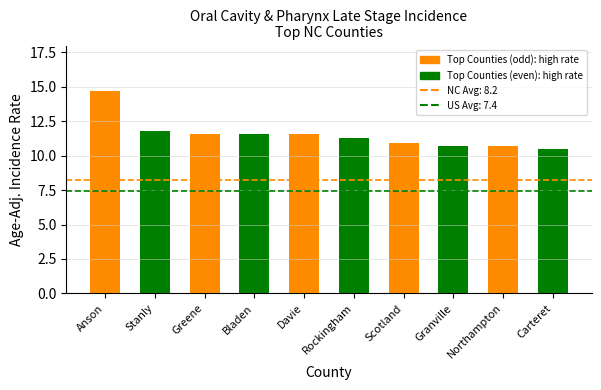

At which label is the value closest to 12?

Stanly